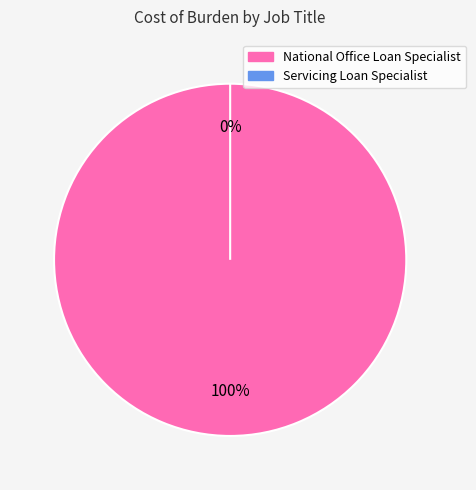

What percentage do National Office Loan Specialist and Servicing Loan Specialist together represent?

100.0%